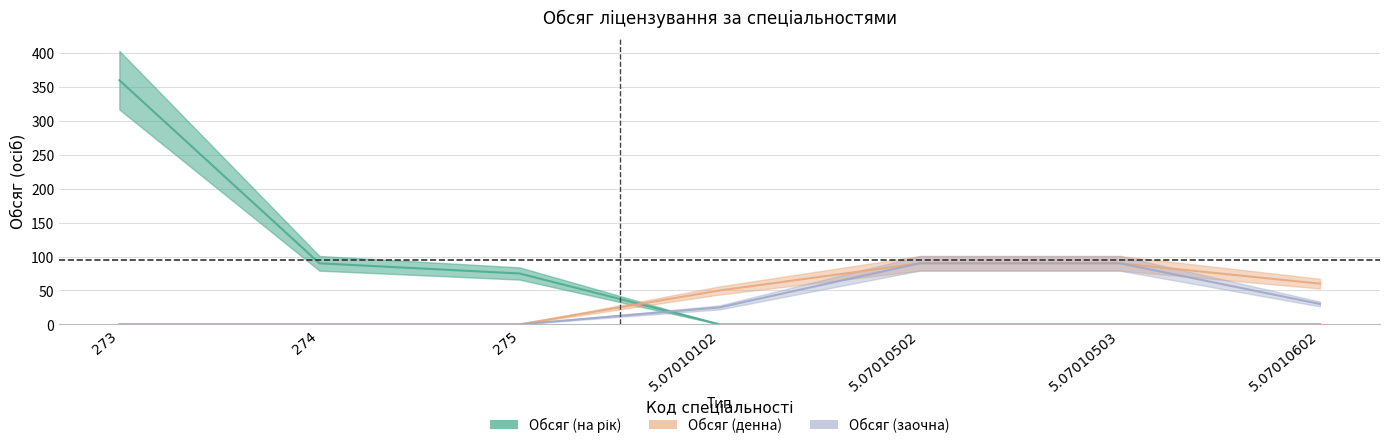

At how many categories does at least one series exceed 65?

5